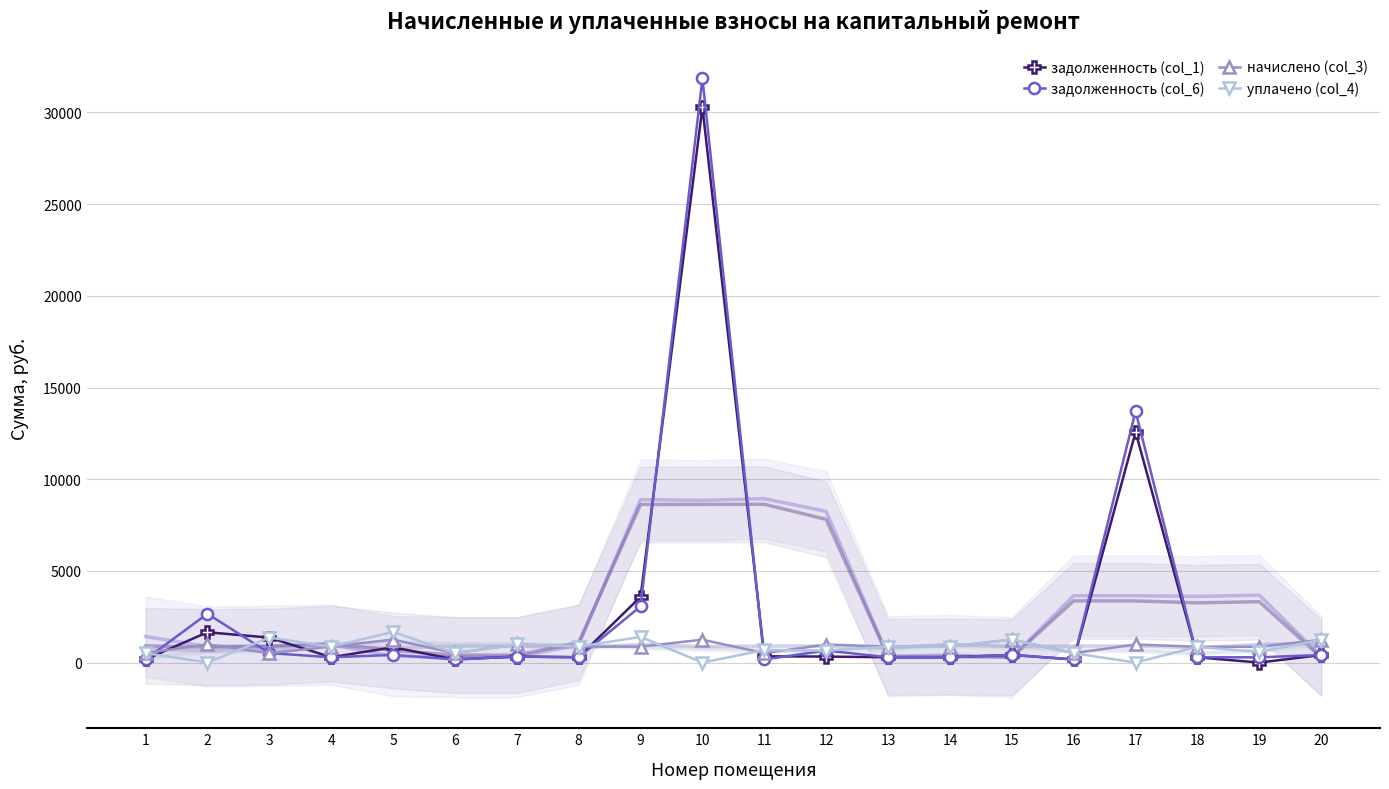

Which series changed the most between 10 and 17?

задолженность (col_6)